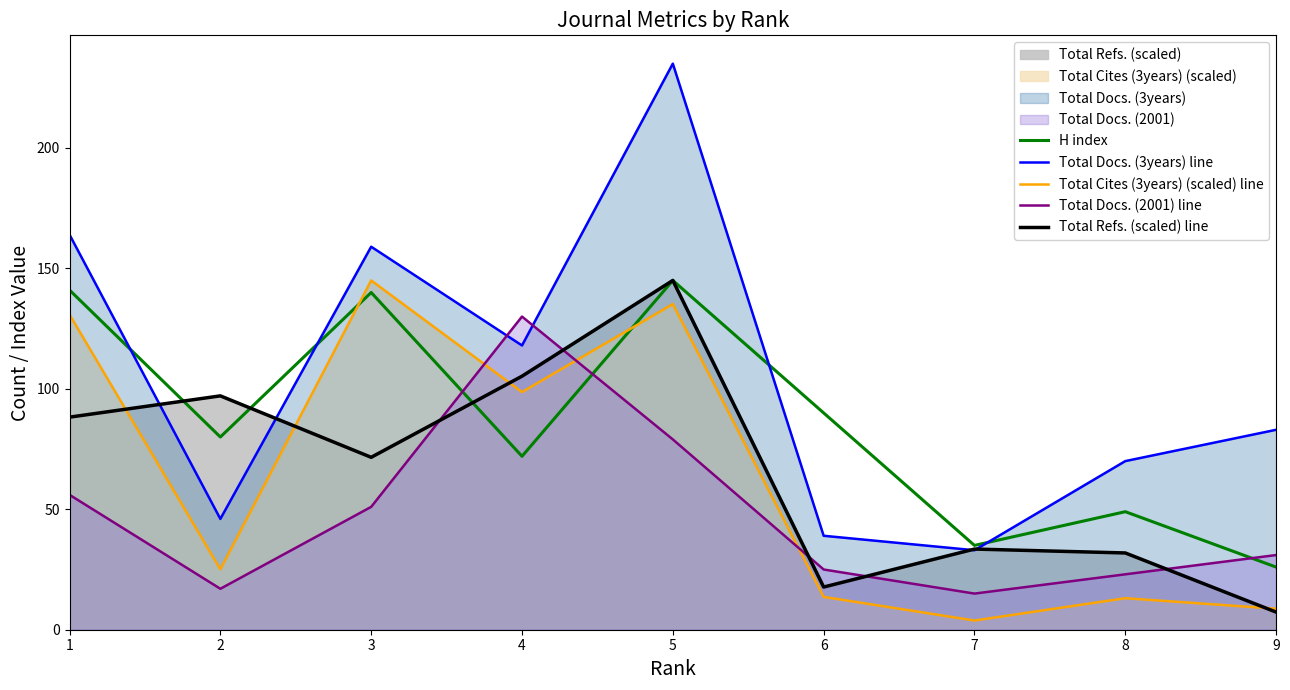

Where do Total Docs. (2001) line and Total Refs. (scaled) line first cross each other?

3 and 4